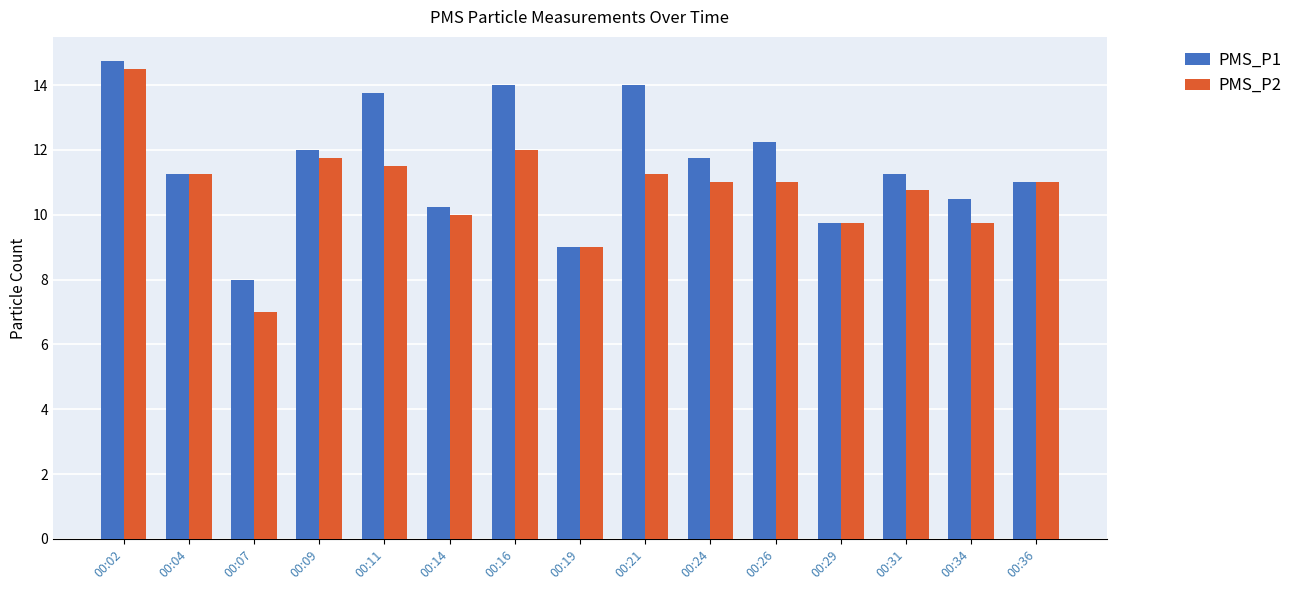

What is the sum of all PMS_P1 values?

173.5